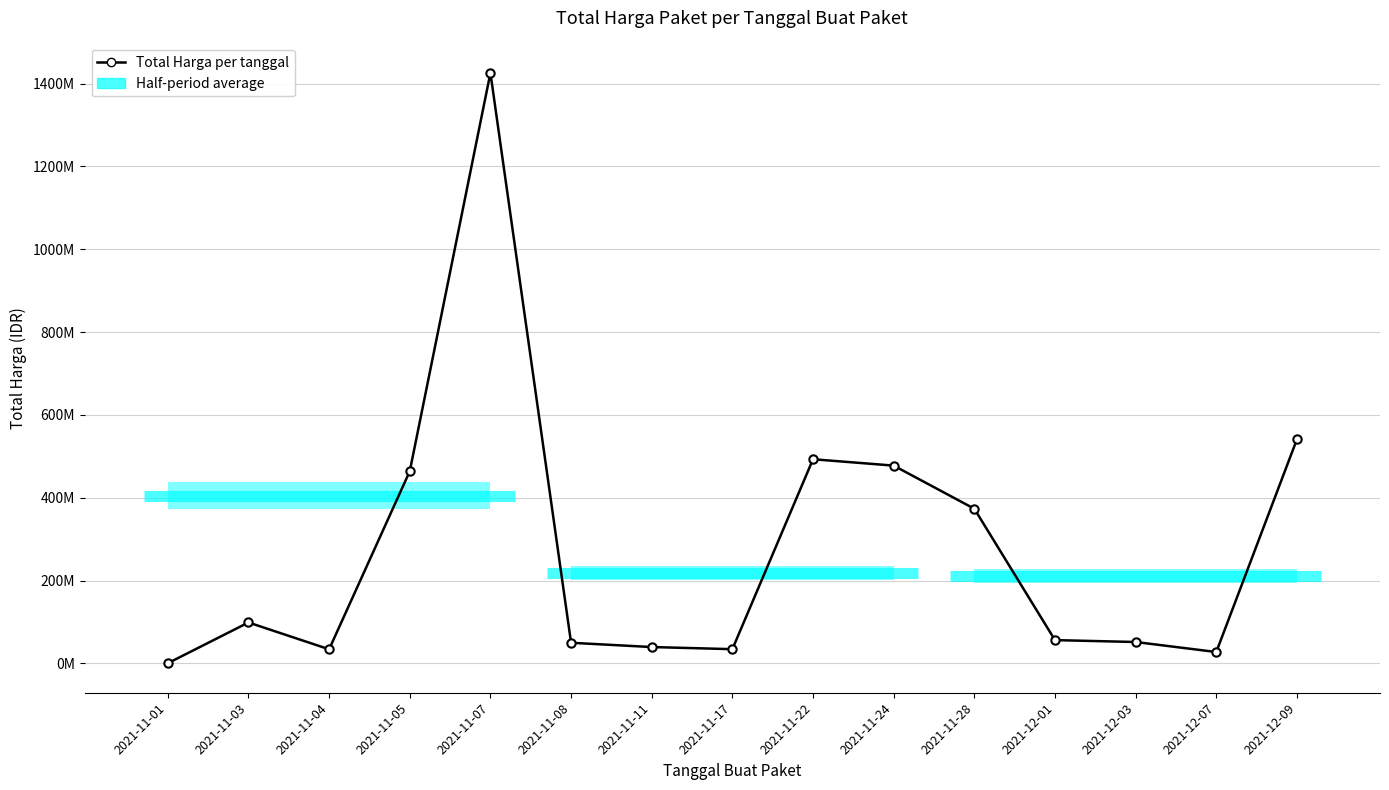

Which category has the highest value across all series?

2021-11-07